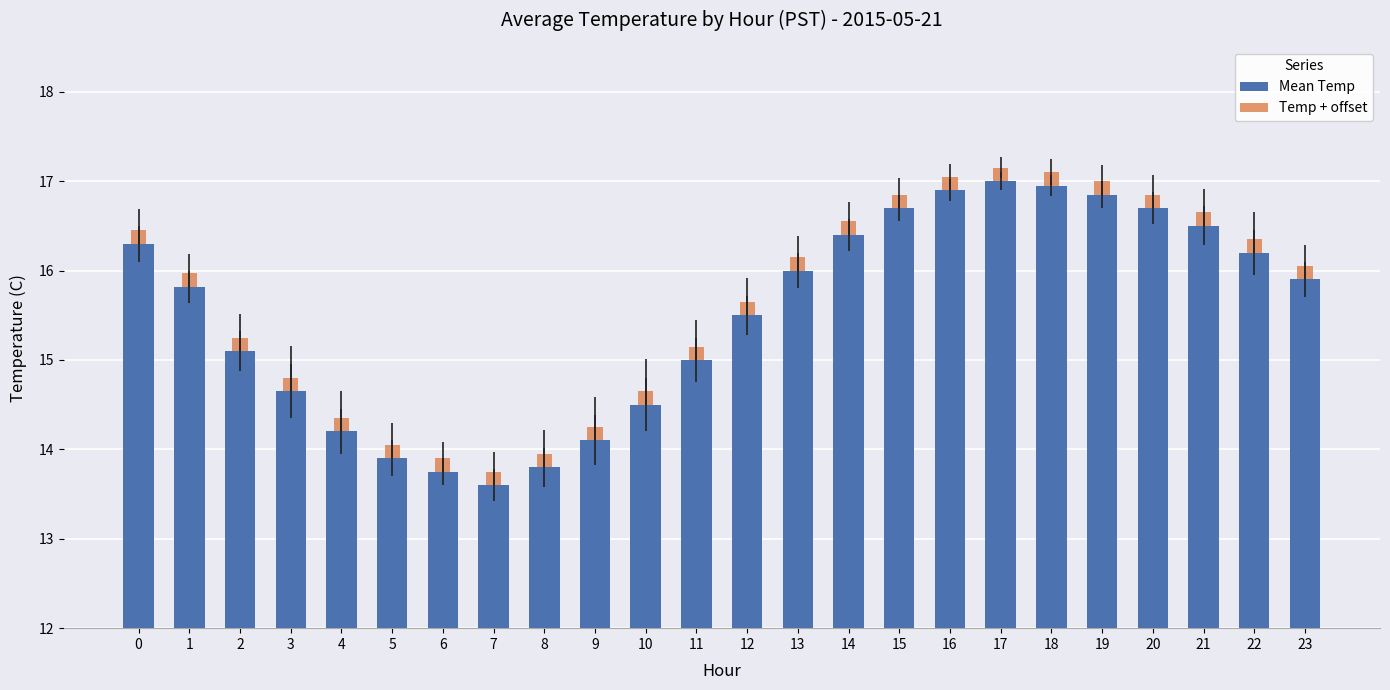

Between 19 and 4, which is larger?

19